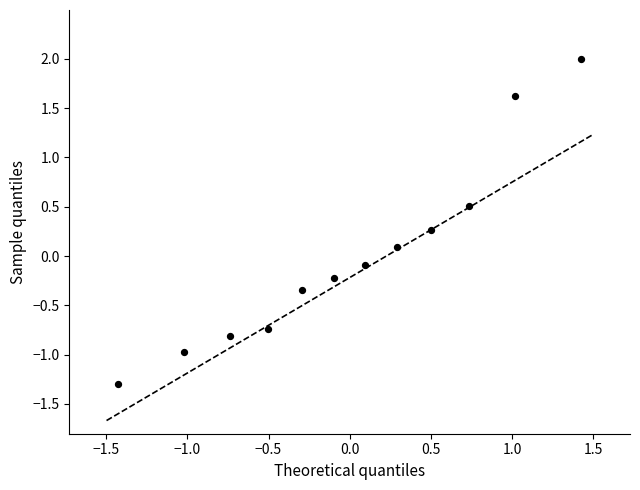

What is the range of Y values (max minus min)?

3.3